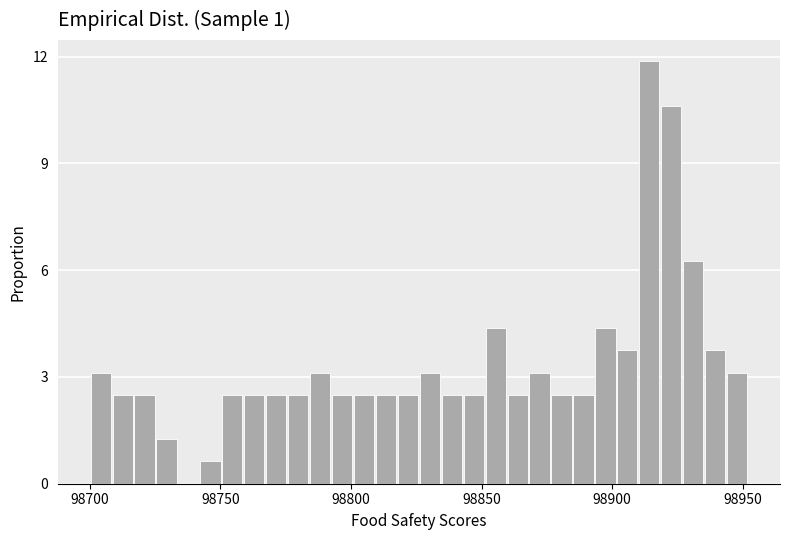

Around what value on the x-axis is the tallest bar? Give the approximate position of its centre, as read against the axis.

98915